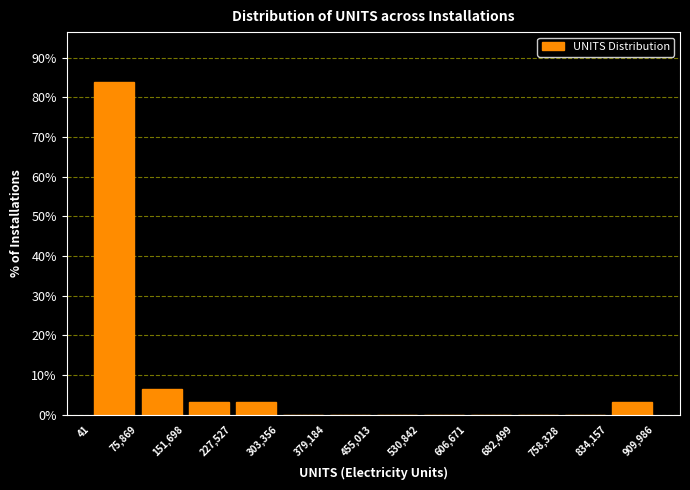

How tall is the bar that spans 41 to 75,869 on the x-axis? The values are not printed on the chart, so give them approximately, as read against the axis.

84